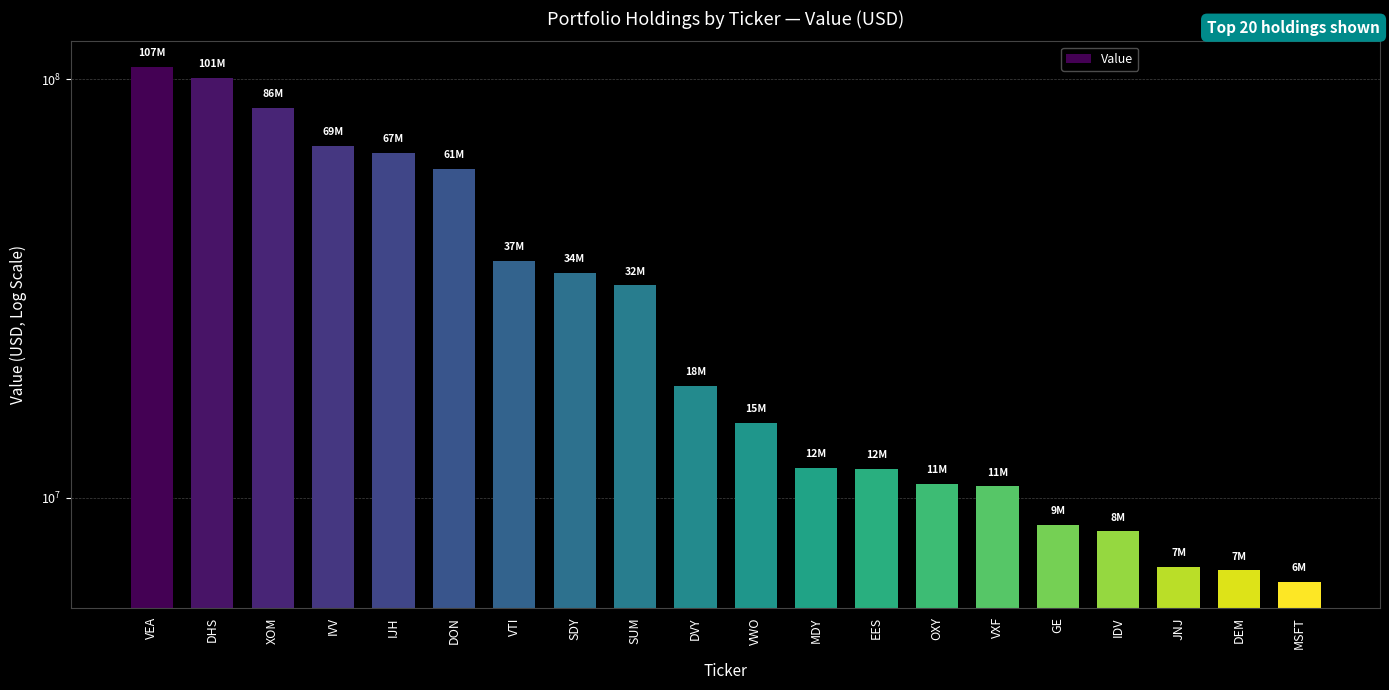

Is it true that the value at DON is 92055604?

False